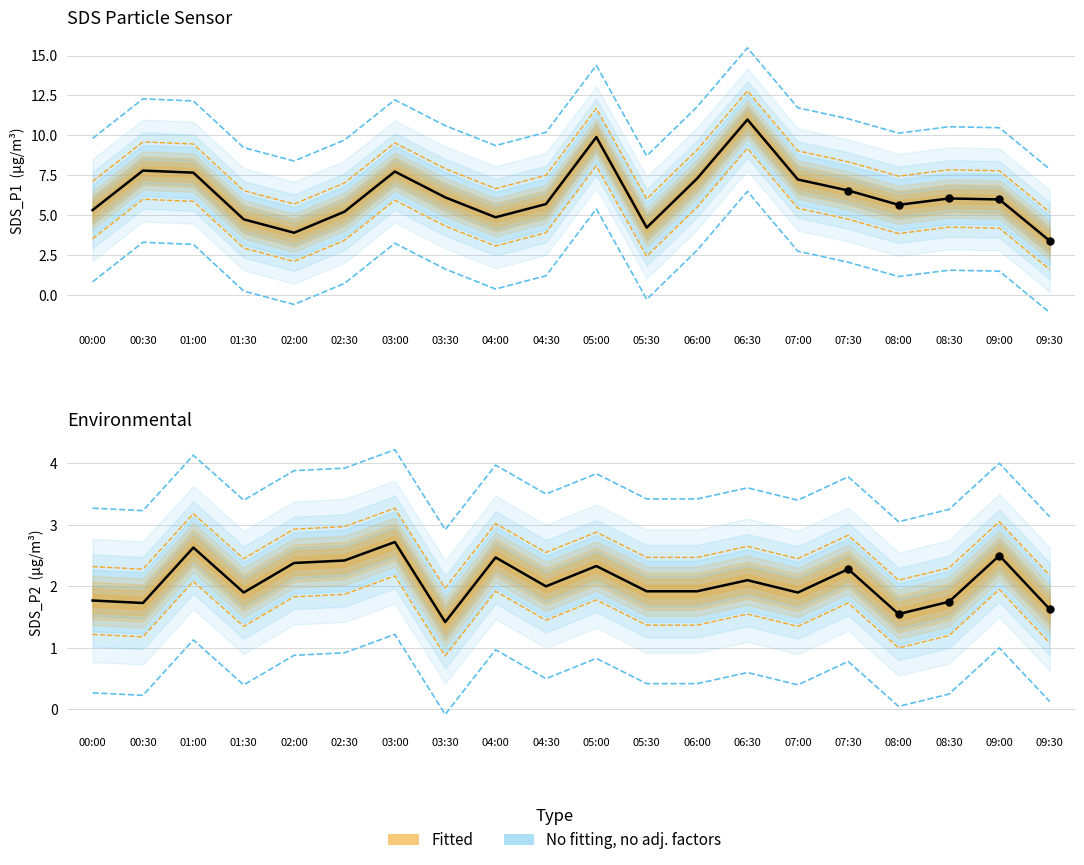

At which category is the sum across all series the highest?

06:30